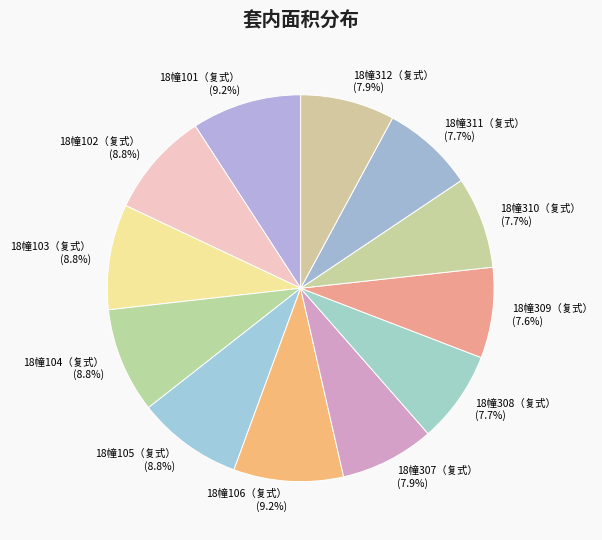

True or false: 18幢105（复式） accounts for 1% of the total.

False